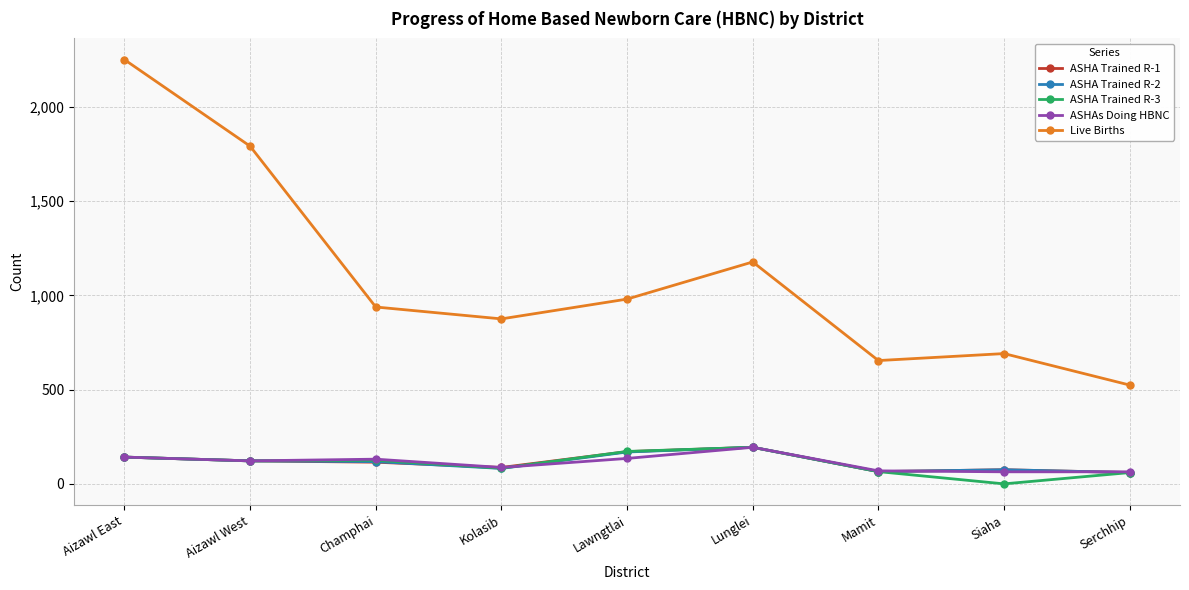

What is the total value across all series at Serchhip?

768